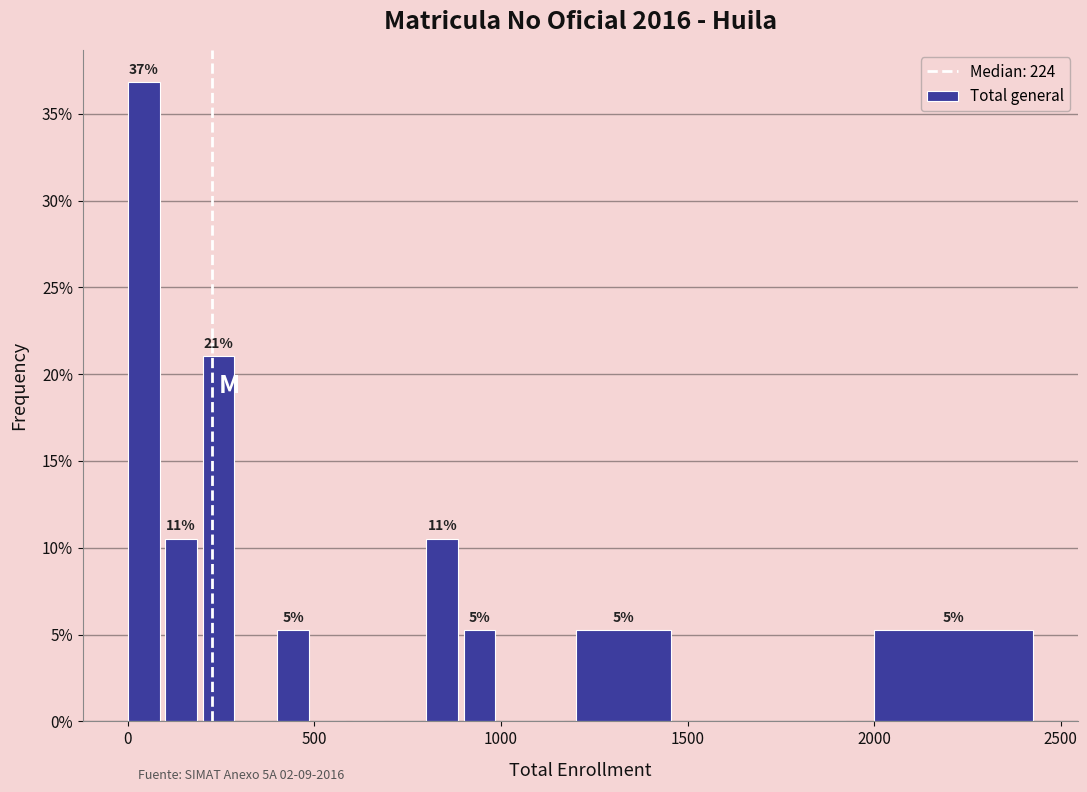

Around what value on the x-axis is the tallest bar? Give the approximate position of its centre, as read against the axis.

50